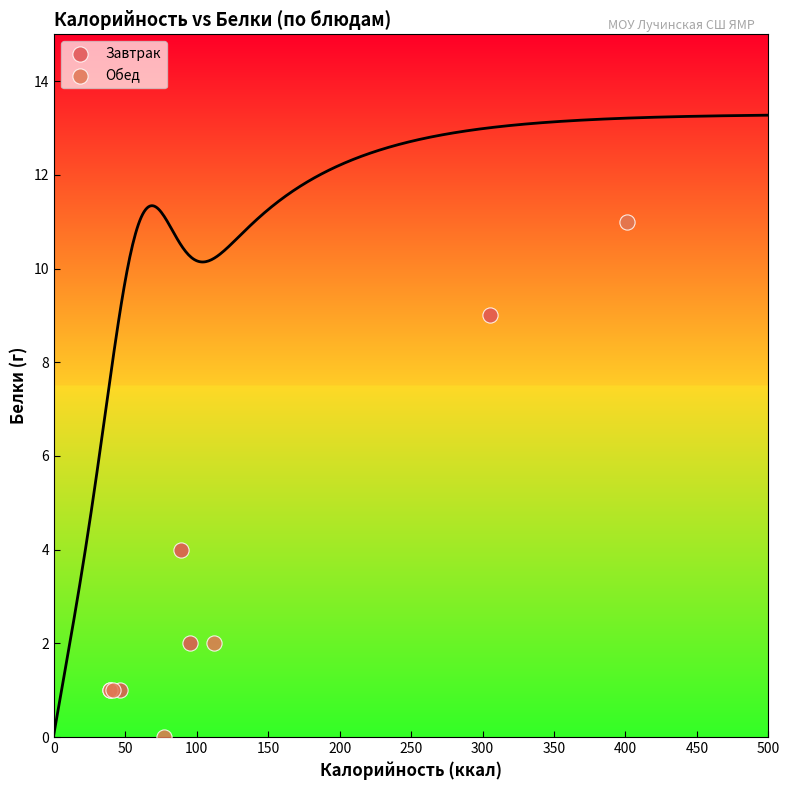

Which series has the widest spread of Y values?

Обед